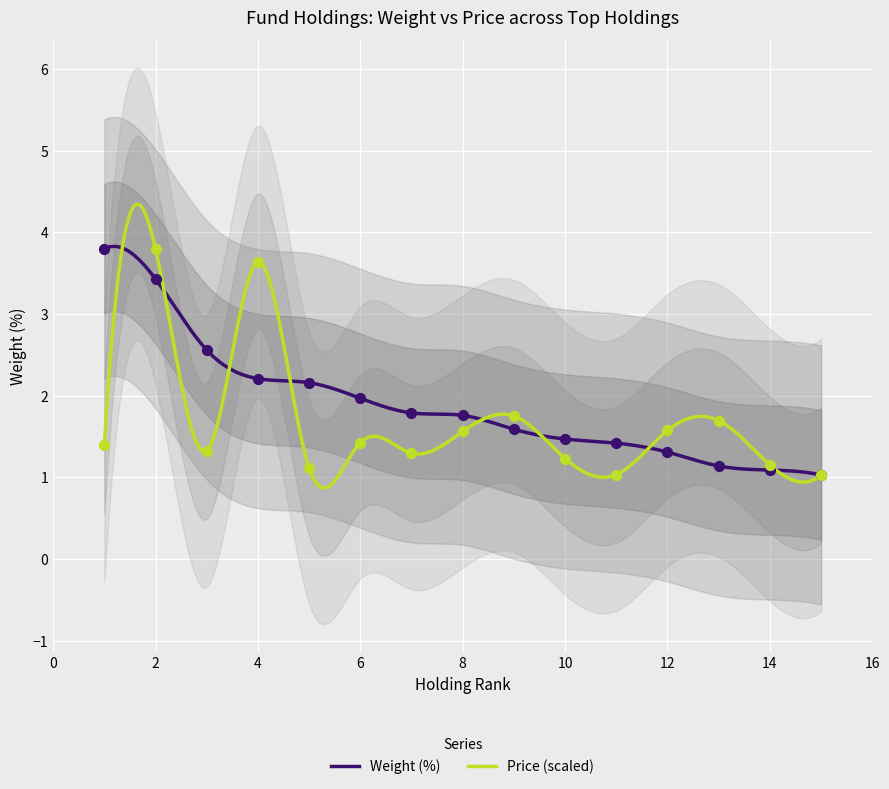

At how many categories does at least one series exceed 1?

15